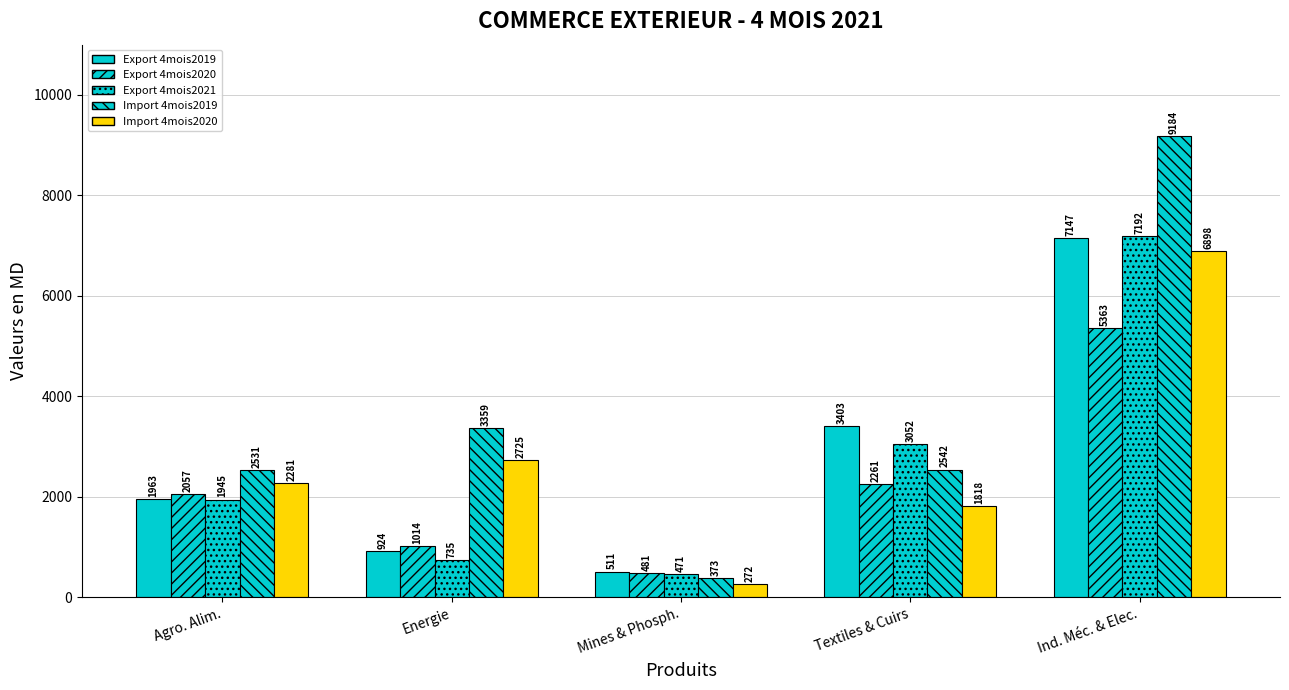

What is the minimum value shown in the chart?

271.8